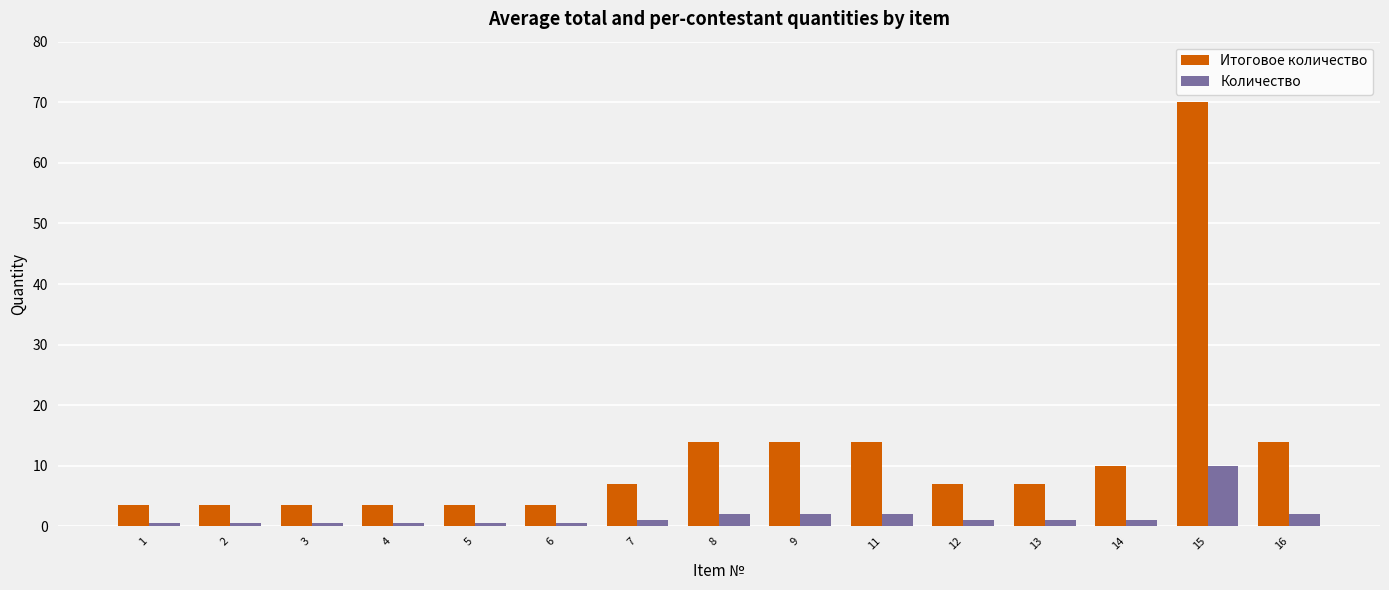

Rank the series by their maximum value, from highest to lowest.

Итоговое количество, Количество